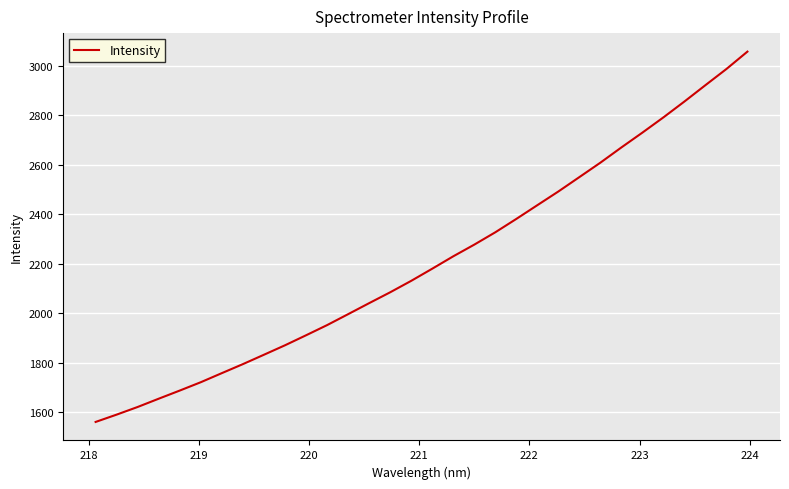

Reading right to left, transcribe all the data shown in this chart.

3057.0	2986.7	2921.3	2855.3	2791.2	2729.6	2669.7	2608.1	2549.8	2491.7	2436.3	2380.8	2326.8	2276.9	2229.7	2179.6	2130.6	2084.3	2040.4	1995.9	1951.6	1910.5	1870.1	1832.0	1794.0	1757.6	1720.9	1687.2	1654.3	1620.8	1589.9	1560.3